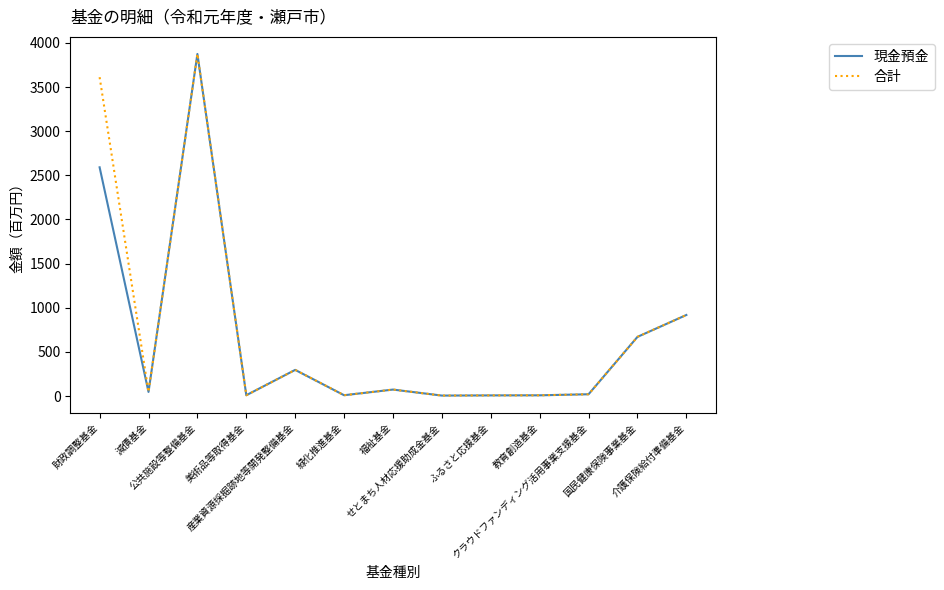

What is the maximum value shown in the chart?

3875